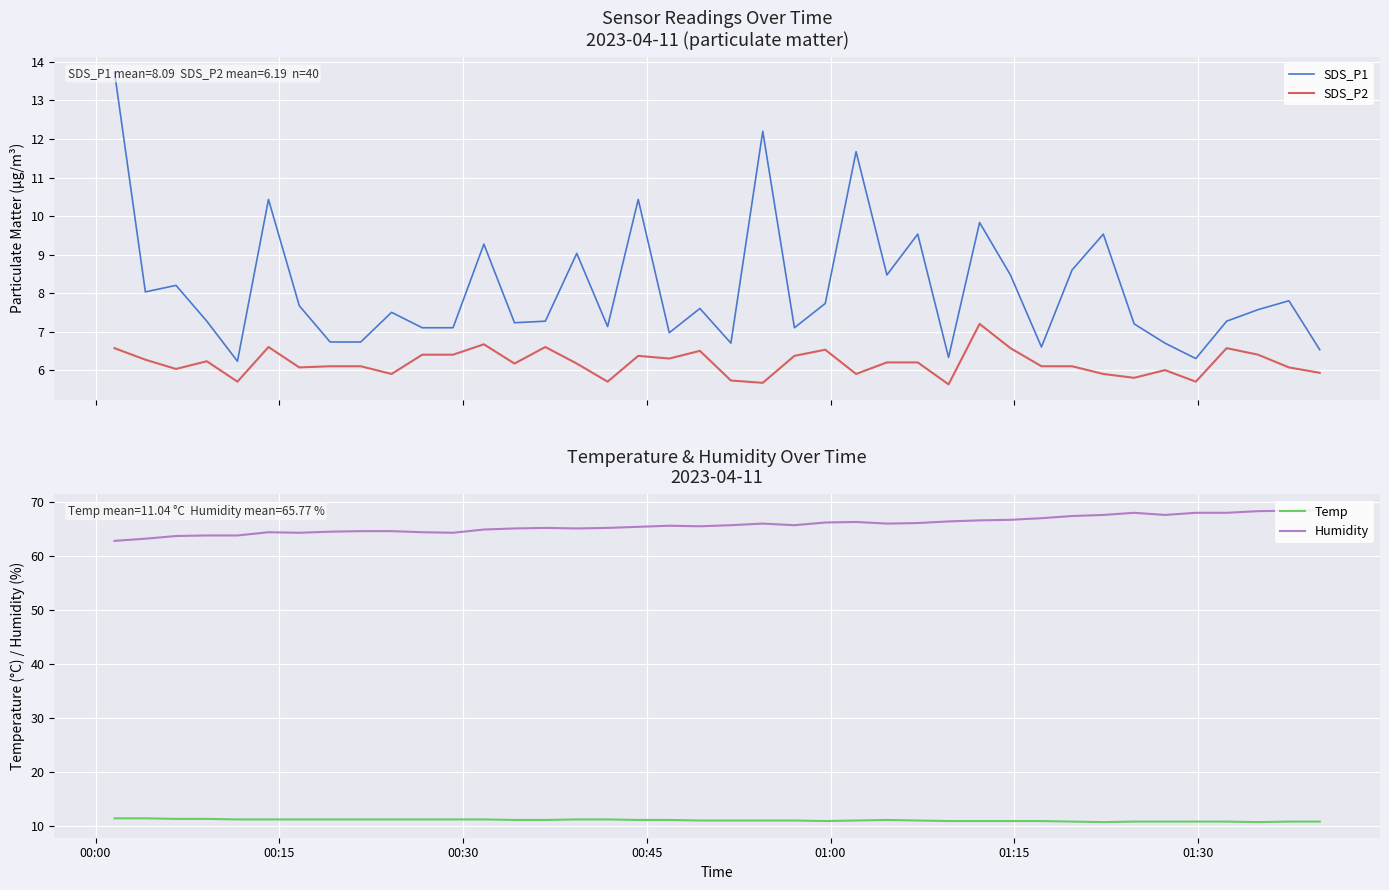

How many data points in SDS_P1 are above 7?

30